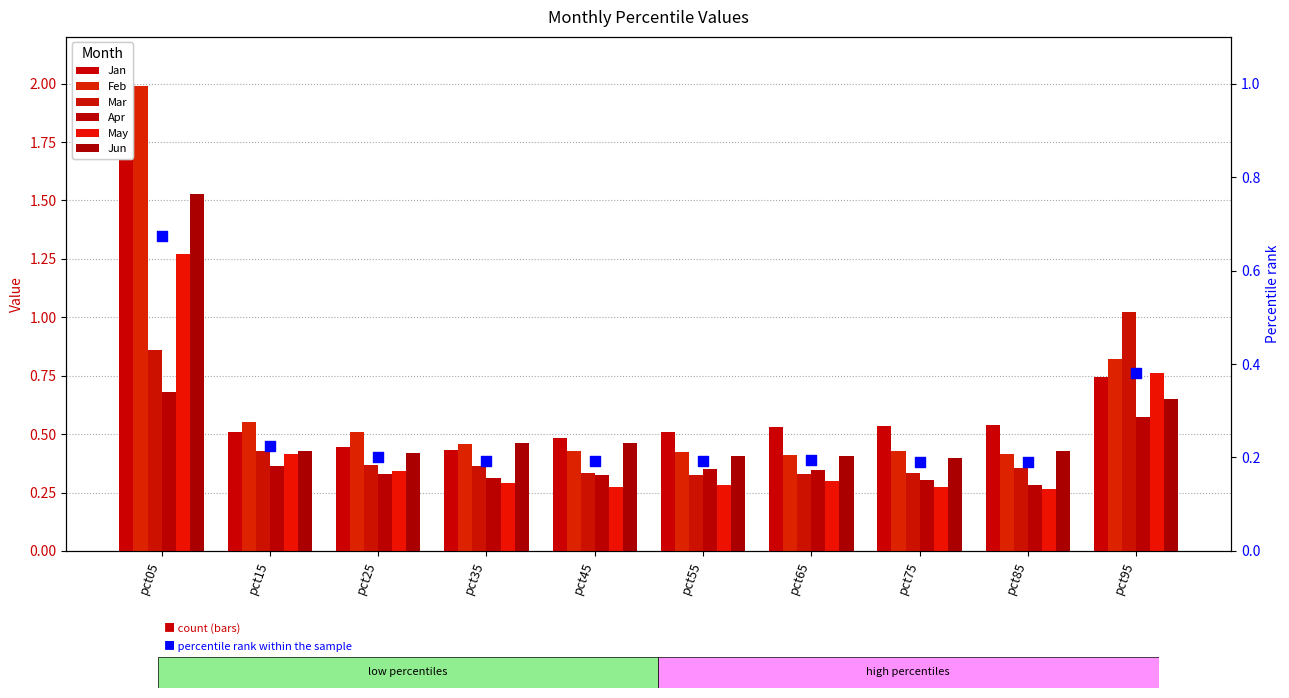

At how many categories does at least one series exceed 1?

2